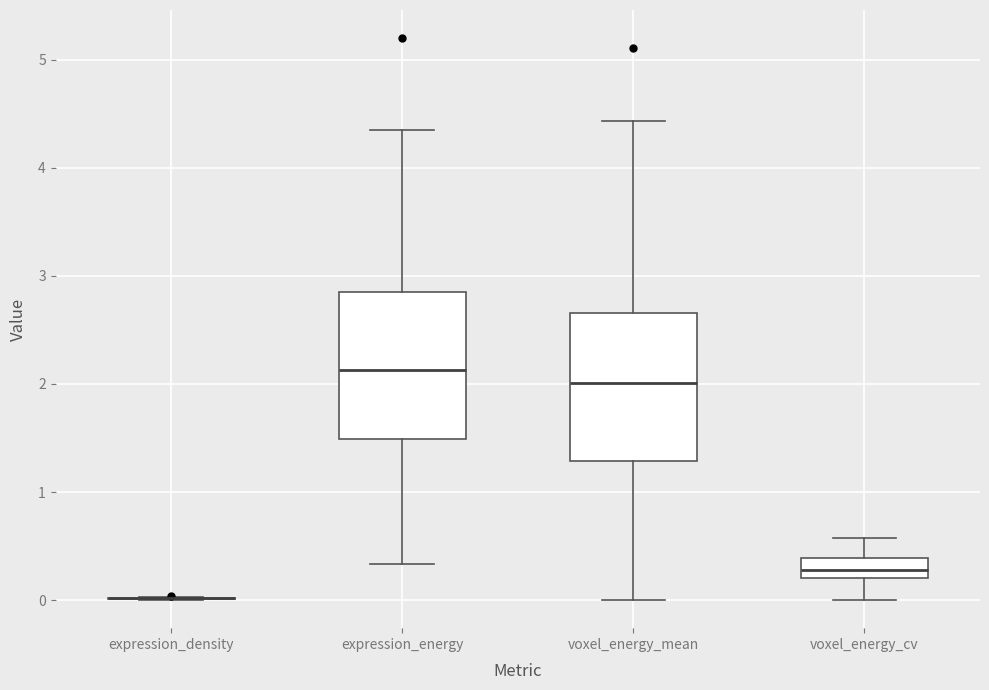

Reading left to right, transcribe this box plot: for each box, give where its median line is, the range the box spans, and where its two whiskers end, as read against the y-axis. The values are not printed on the chart, so give them approximately, as read against the axis.

expression_density: box collapsed to a line at 0.0, whiskers 0.0 to 0.0
expression_energy: median 2.1, box 1.5 to 2.9, whiskers 0.3 to 4.4
voxel_energy_mean: median 2.0, box 1.3 to 2.7, whiskers 0.0 to 4.4
voxel_energy_cv: median 0.3, box 0.2 to 0.4, whiskers 0.0 to 0.6